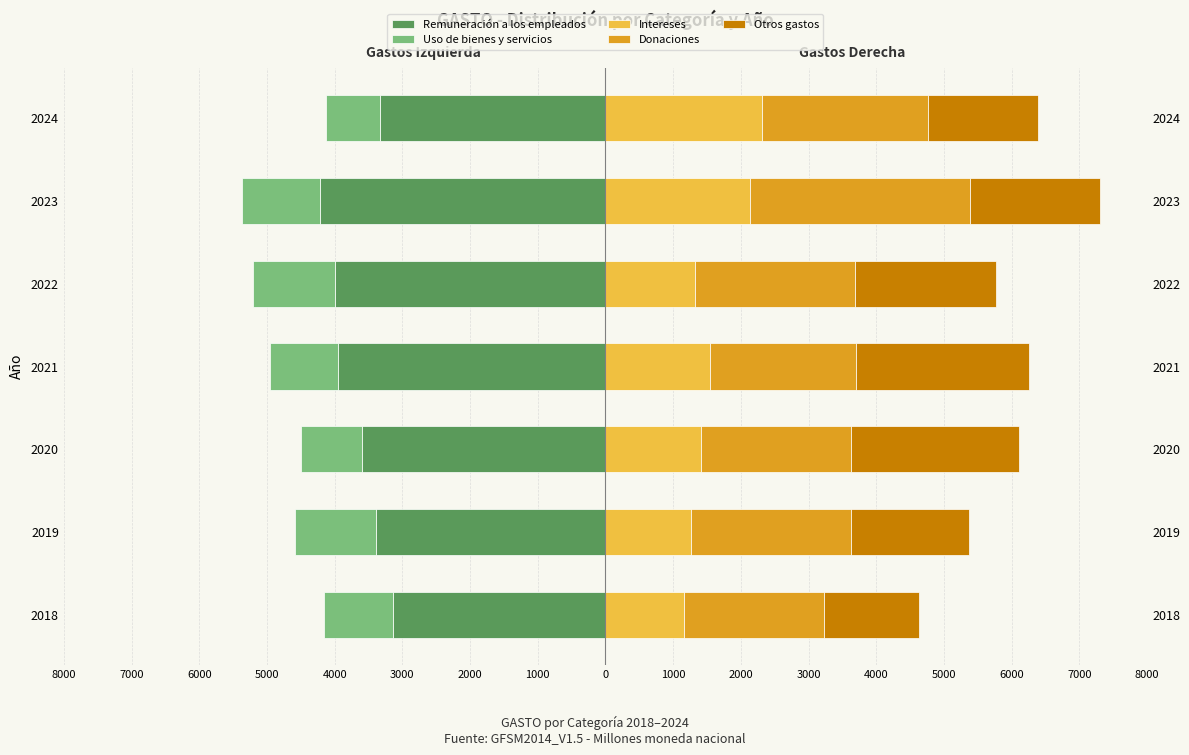

Reading left to right, transcribe all the data shown in this chart.

Remuneración a los empleados: -3138.2	-3384.1	-3602.7	-3954.7	-3992.8	-4215.1	-3336.6
Uso de bienes y servicios: -1020.8	-1206.2	-899.9	-1000.7	-1210.9	-1158.6	-792.5
Intereses: 1156.6	1264.5	1415.3	1543.5	1324.5	2140.7	2309.0
Donaciones: 2064.0	2365.1	2217.0	2163.2	2361.1	3241.1	2448.3
Otros gastos: 1407.2	1746.3	2472.8	2554.1	2075.5	1917.4	1634.8